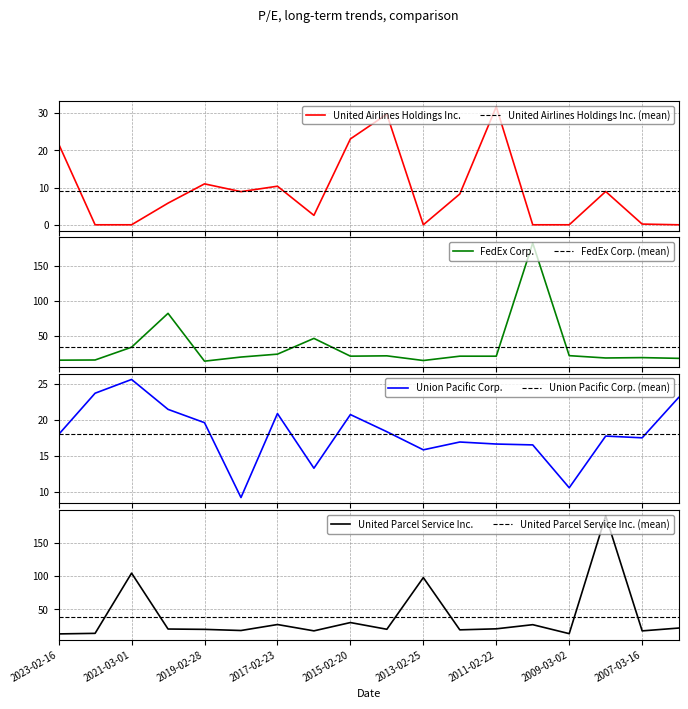

True or false: FedEx Corp. has more than 1 points higher than both neighbors.

True